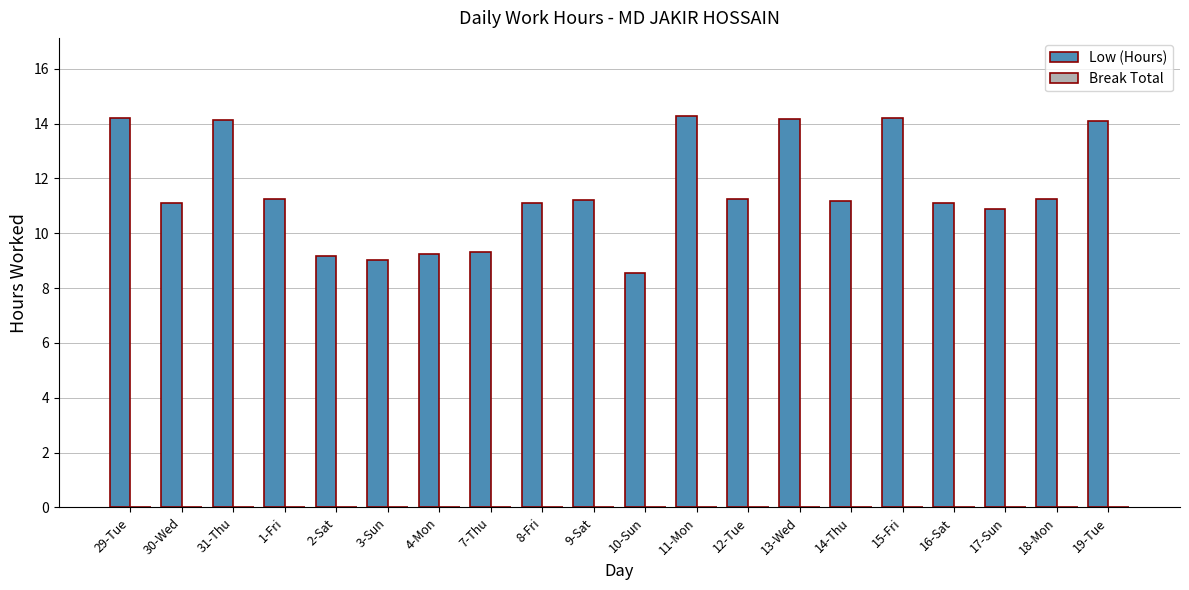

At which category does the chart reach its minimum across all series?

10-Sun